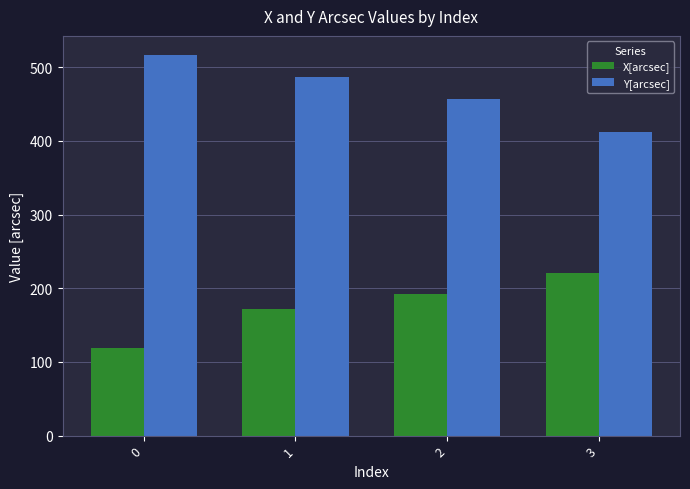

What is the difference between the maximum and second lowest values in the X[arcsec] series?

48.3